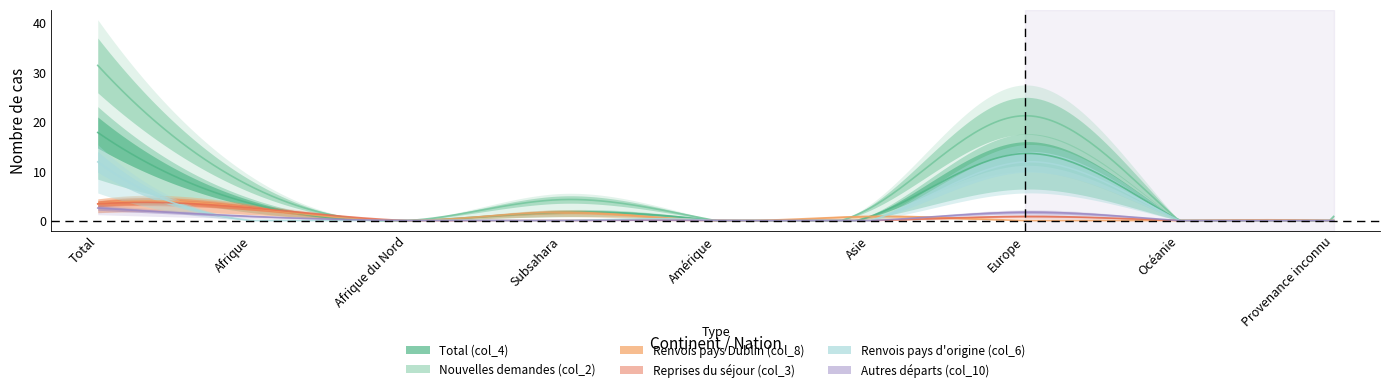

What is the difference between the highest and lowest values at Afrique?

8